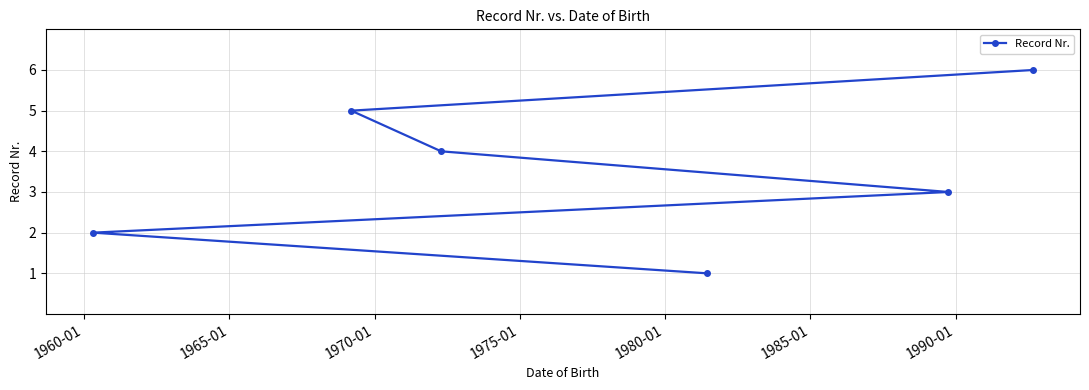

What is the maximum value shown in the chart?

6